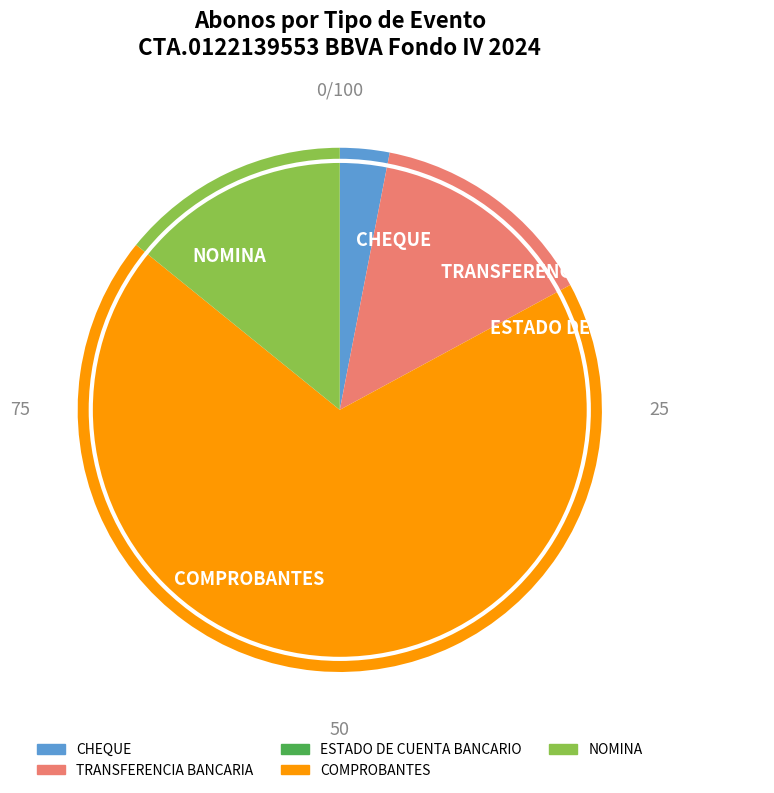

Is it true that TRANSFERENCIA BANCARIA is 14% of the pie?

True